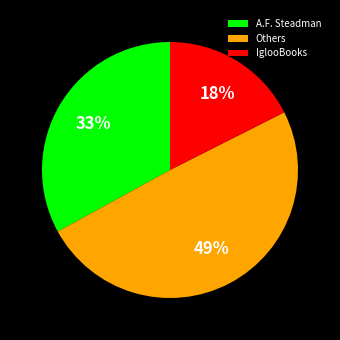

Do Others and A.F. Steadman together represent more than half of the pie?

Yes